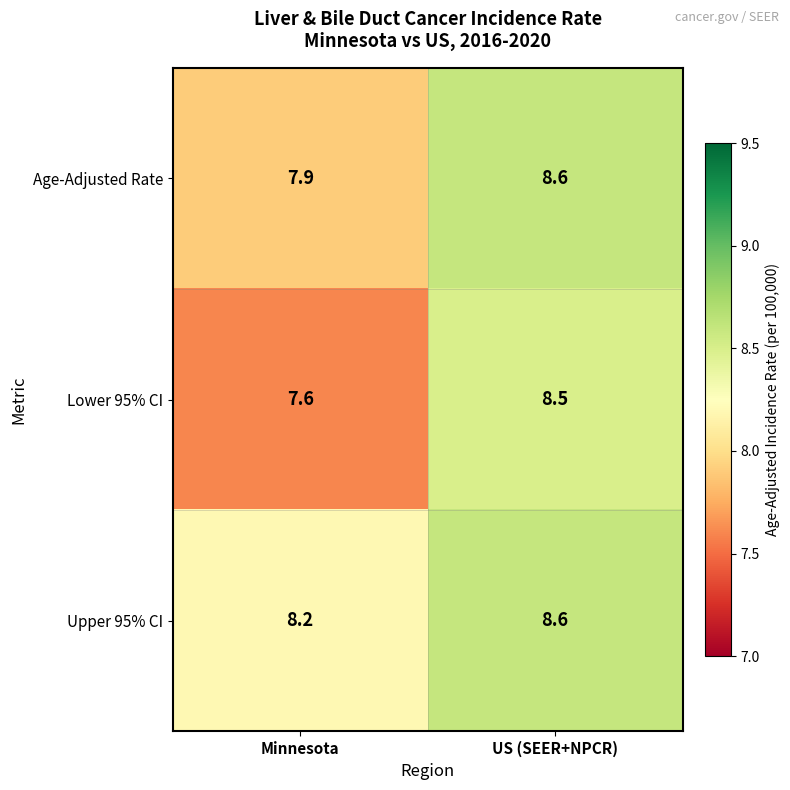

Which category has the highest value across all series?

US (SEER+NPCR)